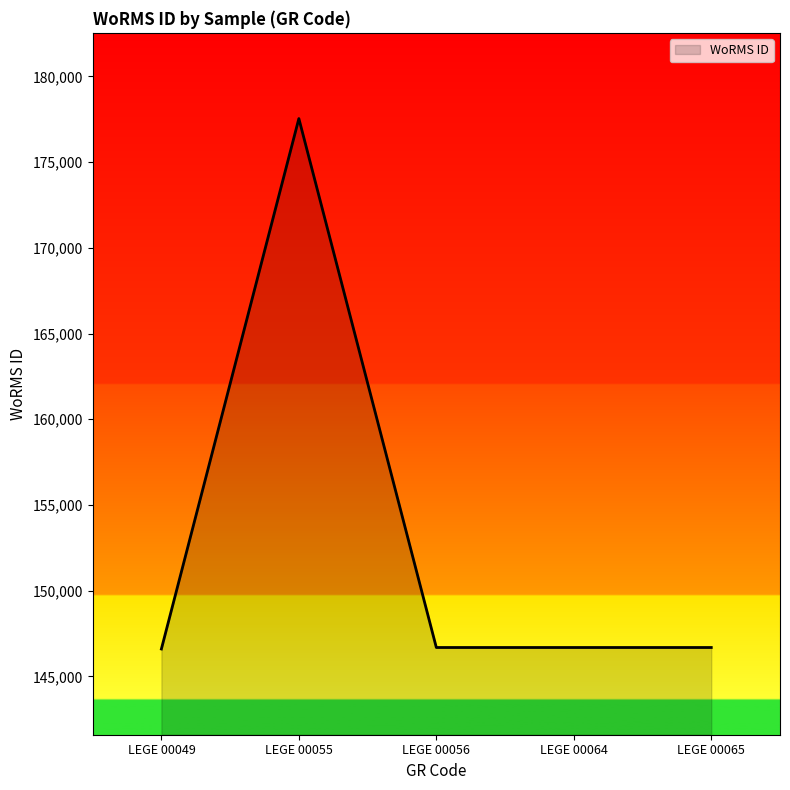

What is the change in value from LEGE 00049 to LEGE 00056?

+87